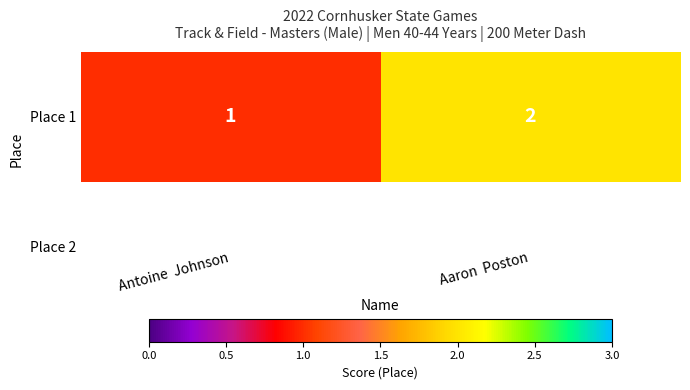

Between Aaron  Poston and Antoine  Johnson, which is larger?

Aaron  Poston